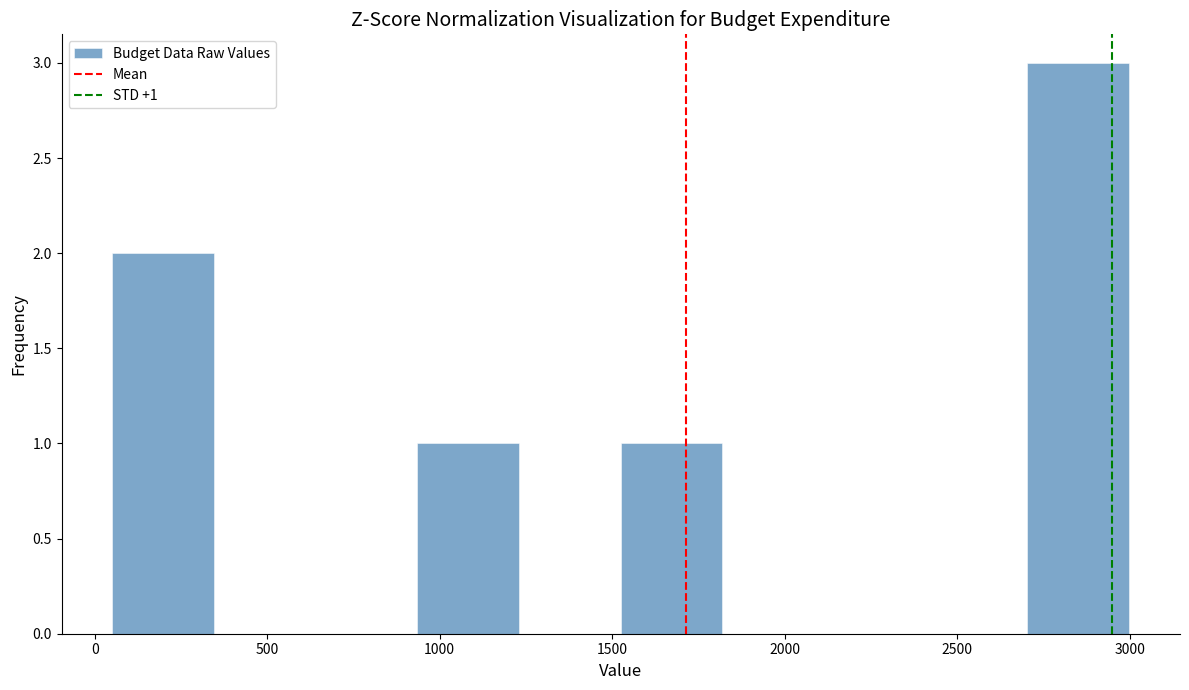

Which range on the x-axis has the tallest bar?

2700 to 3000